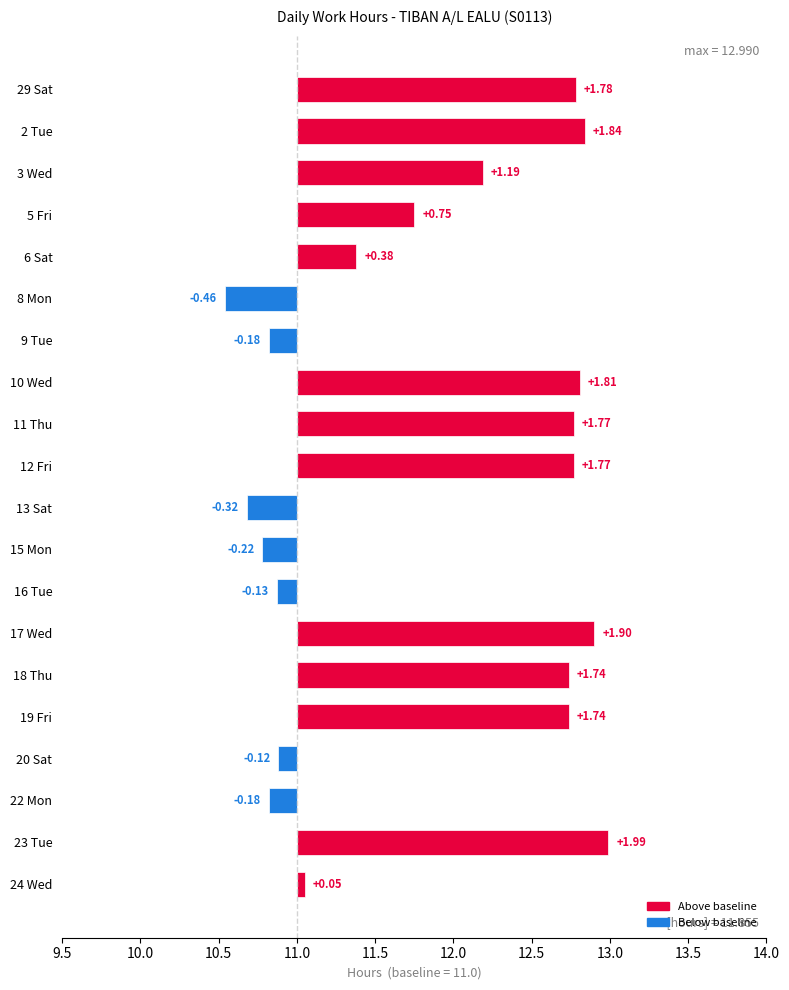

True or false: the data shows -0.8 at 8 Mon.

False